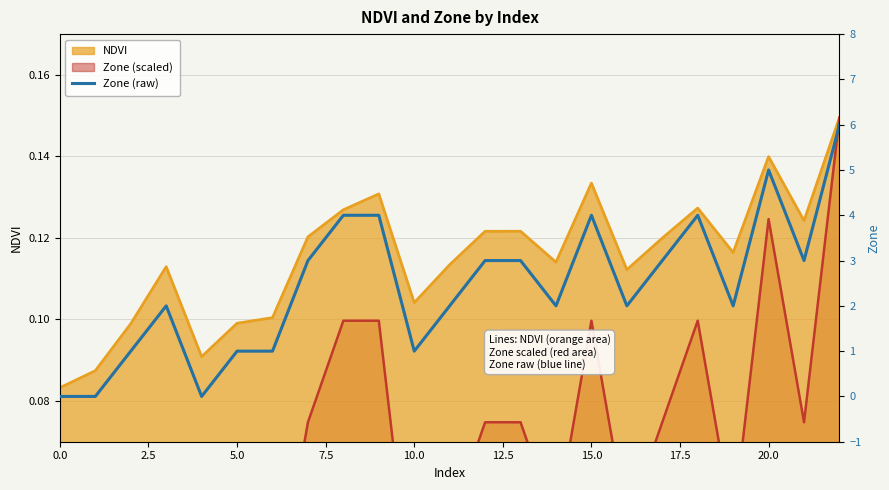

What is the difference between the second highest and minimum values?

5